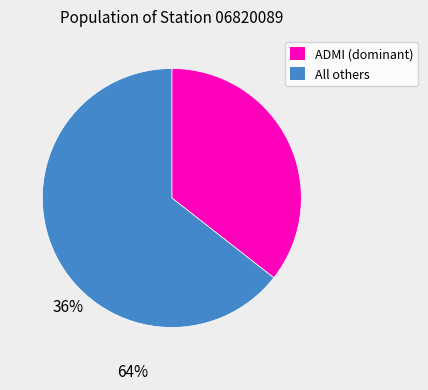

Is there any slice that represents more than half of the pie?

Yes